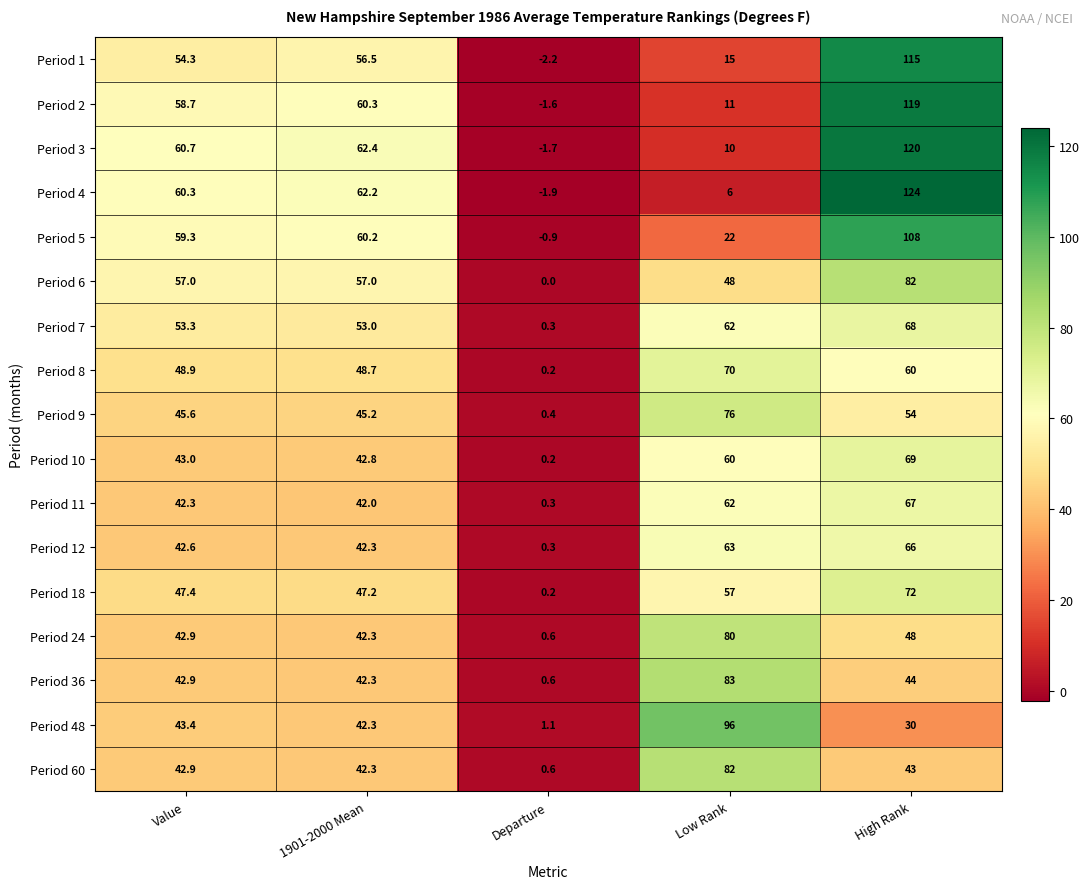

Count the number of data series in this chart.

17